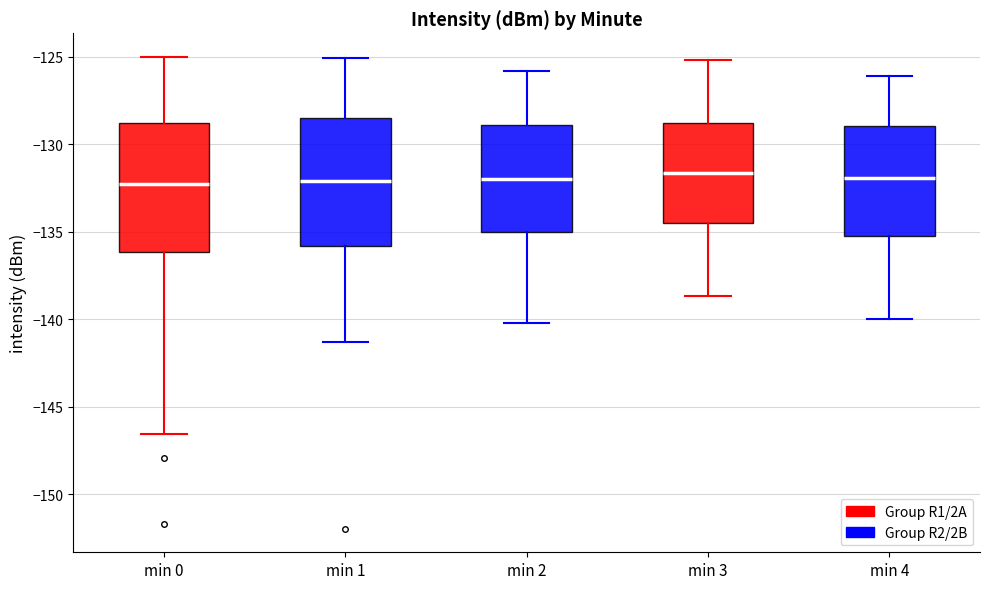

Reading left to right, transcribe this box plot: for each box, give where its median line is, the range the box spans, and where its two whiskers end, as read against the y-axis. The values are not printed on the chart, so give them approximately, as read against the axis.

min 0: median -132.5, box -136.0 to -129.0, whiskers -146.5 to -125.0
min 1: median -132.0, box -136.0 to -128.5, whiskers -141.5 to -125.0
min 2: median -132.0, box -135.0 to -129.0, whiskers -140.0 to -126.0
min 3: median -131.5, box -134.5 to -129.0, whiskers -138.5 to -125.0
min 4: median -132.0, box -135.0 to -129.0, whiskers -140.0 to -126.0